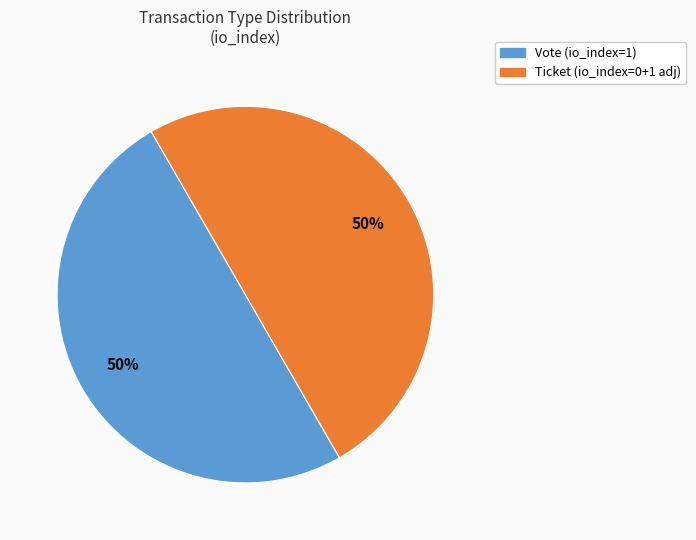

To the nearest percent, what is the difference between the largest and smallest slice percentages?

0%